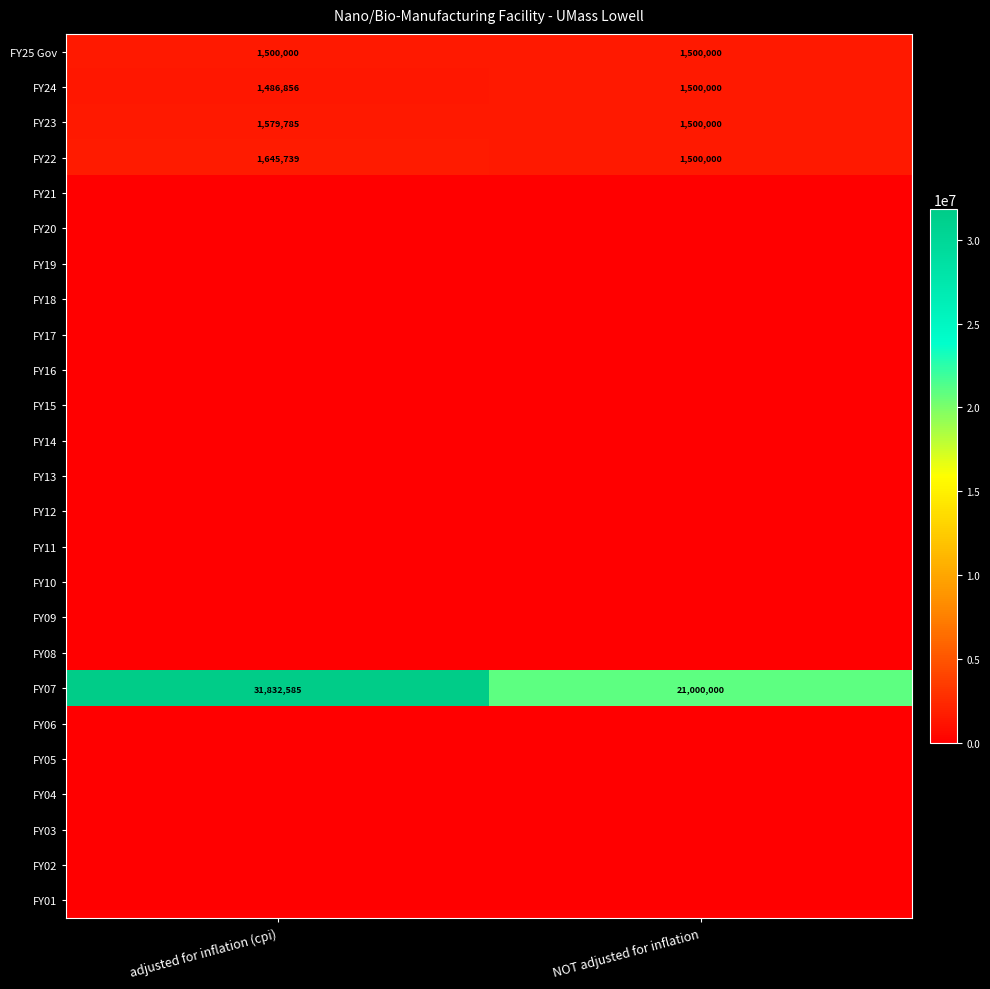

What is the maximum value shown in the chart?

31832585